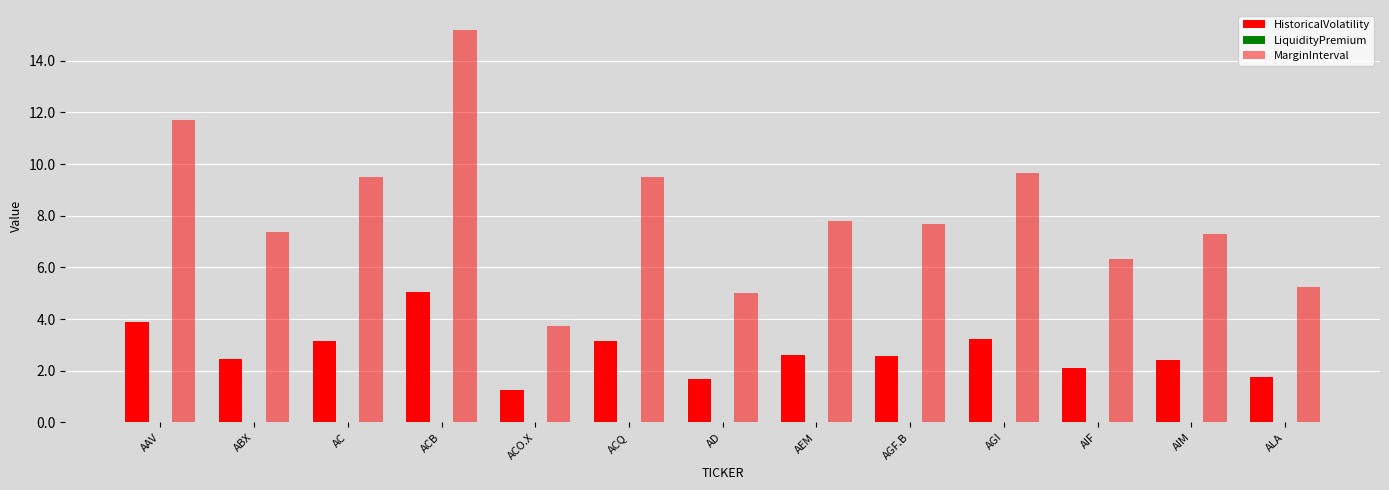

How many bars are there in each group?

2